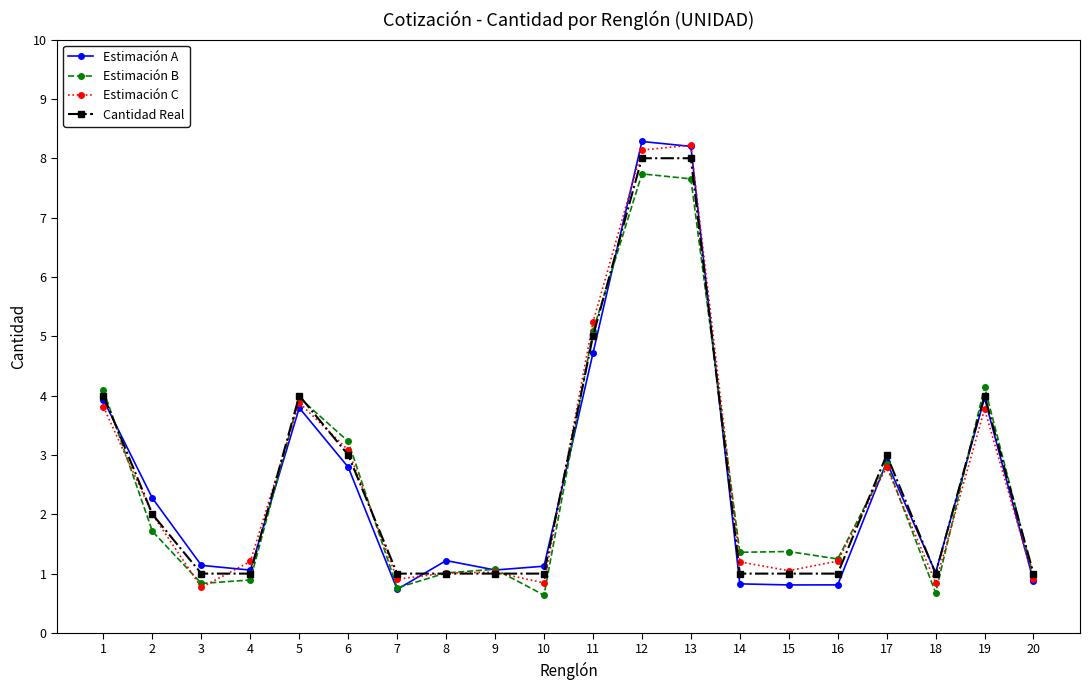

What is the highest value of the Estimación A series?

8.3